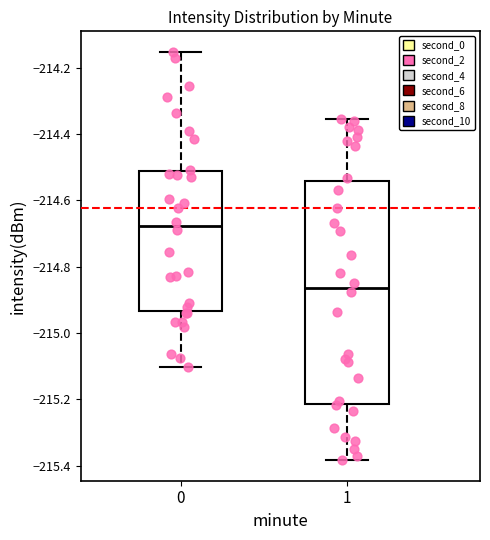

Which box has the highest median line?

0